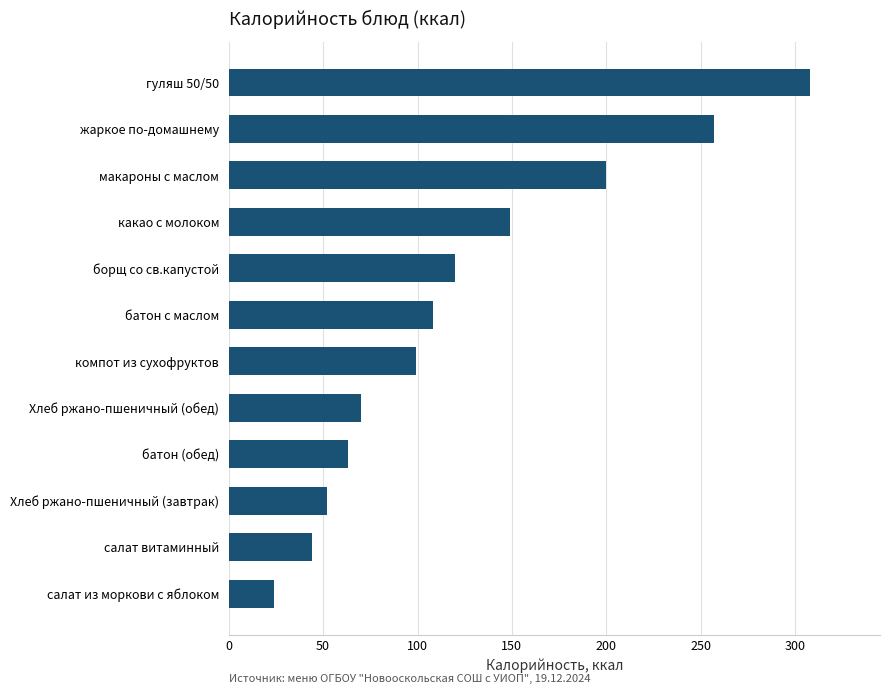

Approximately how many times larger is the value at гуляш 50/50 compared to какао с молоком?

2.1